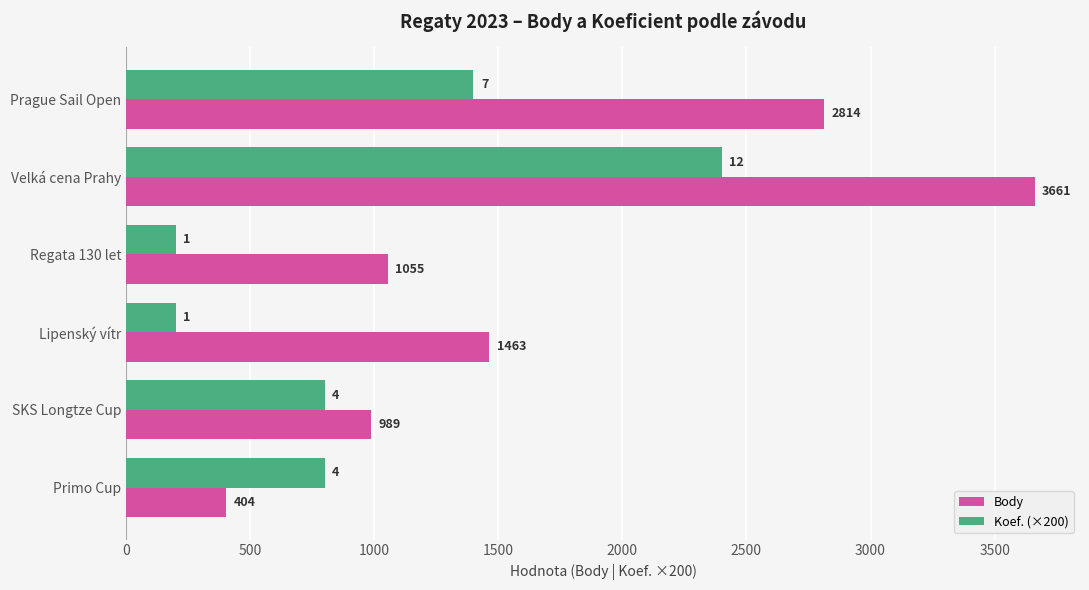

Which series has the largest range (max minus min)?

Body